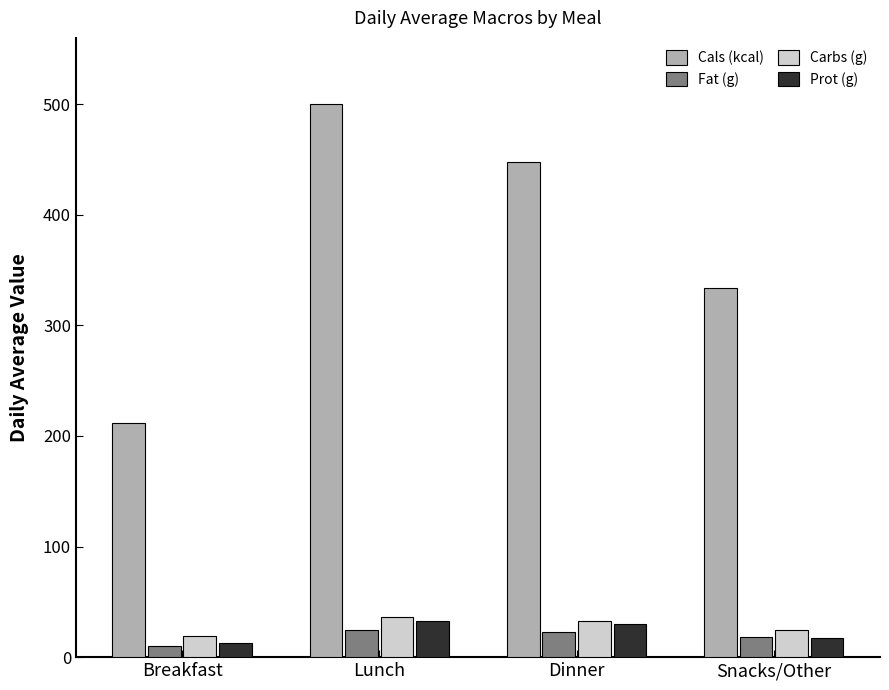

Reading left to right, what are all the values shown in this chart?

Cals (kcal): Breakfast=212.0	Lunch=500.0	Dinner=448.0	Snacks/Other=334.0
Fat (g): Breakfast=9.9	Lunch=25.0	Dinner=22.3	Snacks/Other=18.6
Carbs (g): Breakfast=19.4	Lunch=35.9	Dinner=32.3	Snacks/Other=24.6
Prot (g): Breakfast=13.2	Lunch=33.0	Dinner=30.0	Snacks/Other=17.4